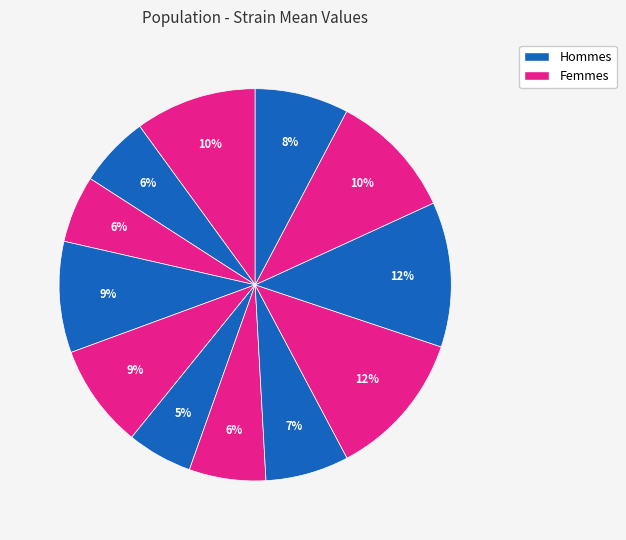

How many segments does this pie chart have?

12